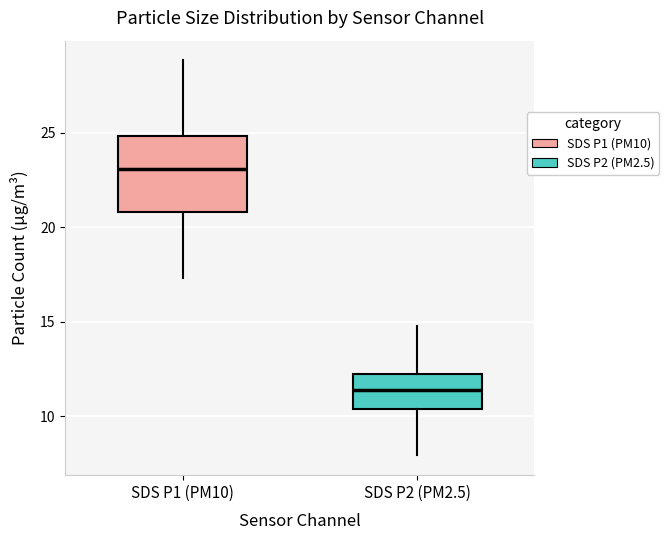

Comparing the boxes themselves (not the whiskers), which one is the tallest?

SDS P1 (PM10)